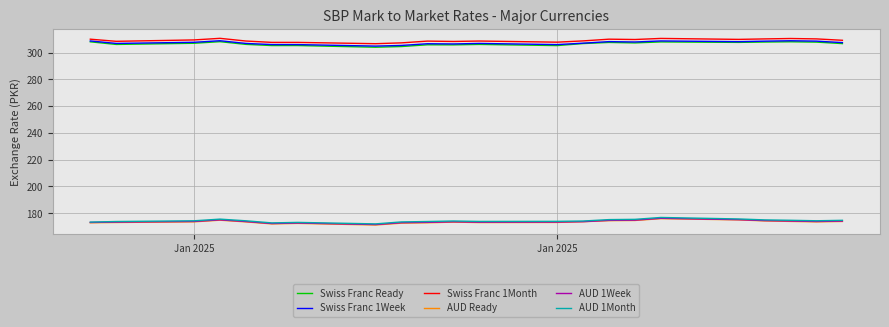

True or false: AUD 1Week and Swiss Franc 1Month intersect in this chart.

False